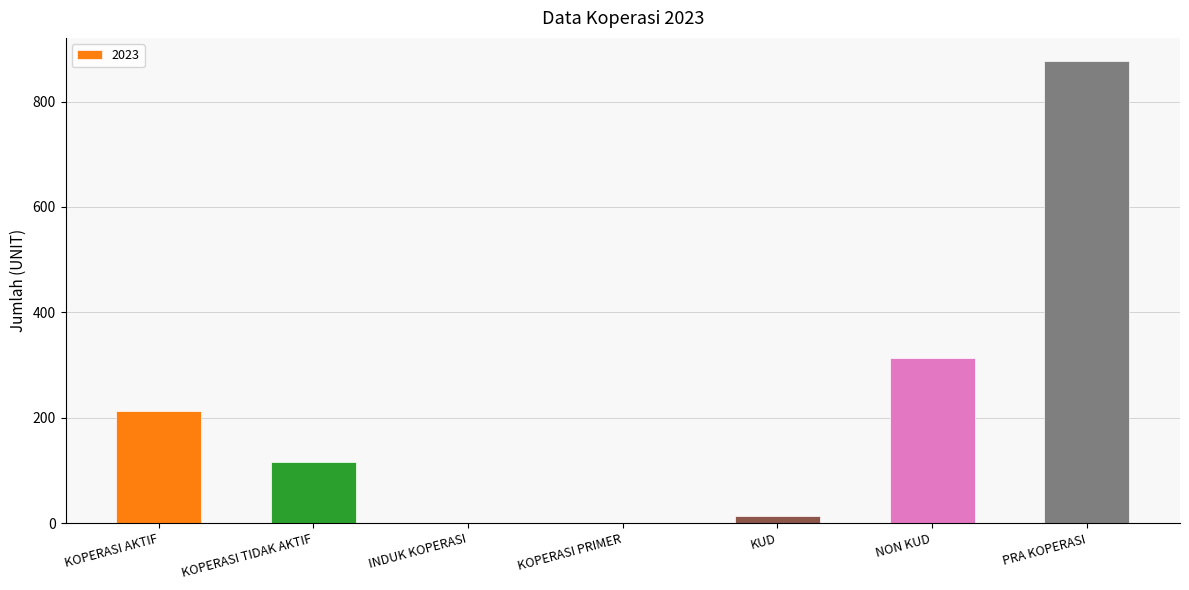

At which category does the chart reach its peak across all series?

PRA KOPERASI